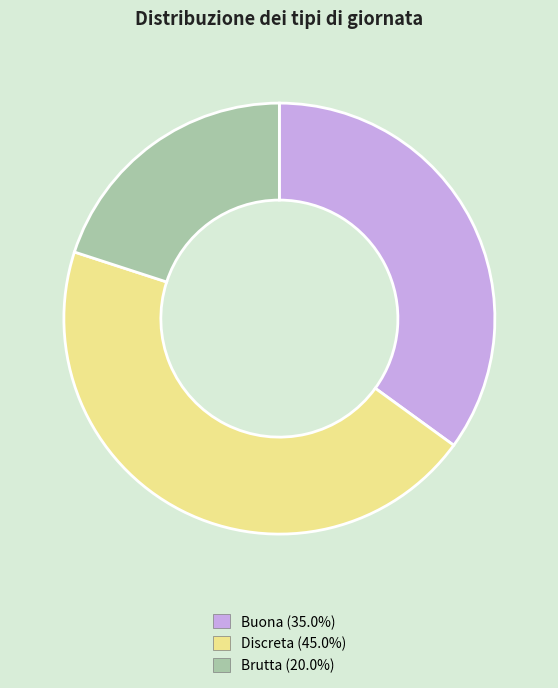

Count the number of slices in the pie.

3